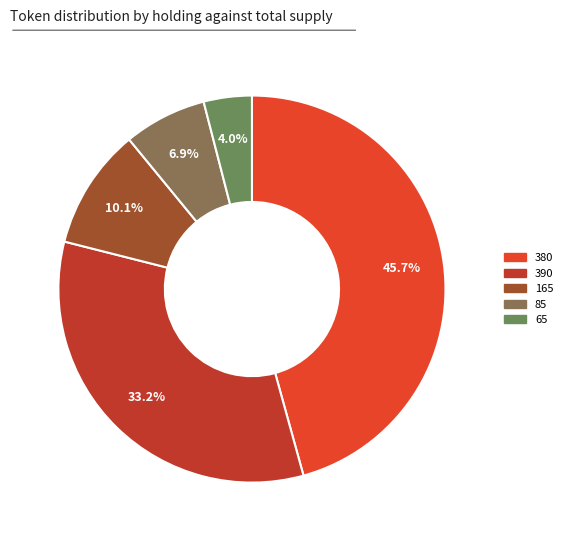

To the nearest percent, what is the difference between the 85 and 390 slice percentages?

26%